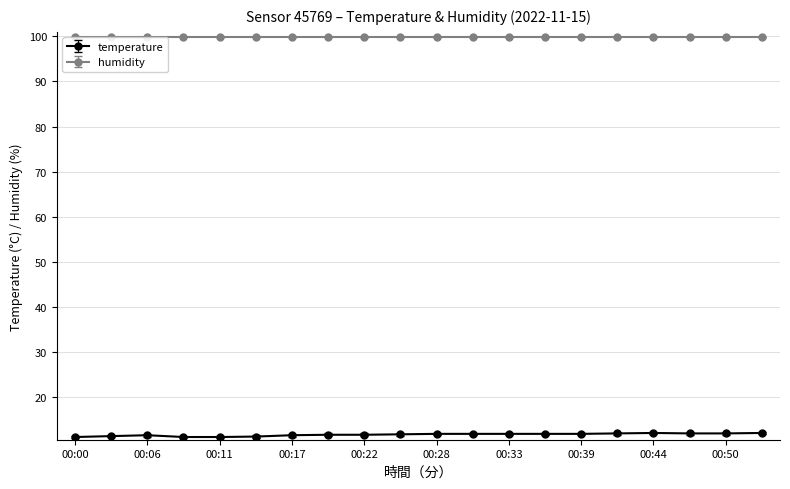

At how many categories does at least one series exceed 76?

20